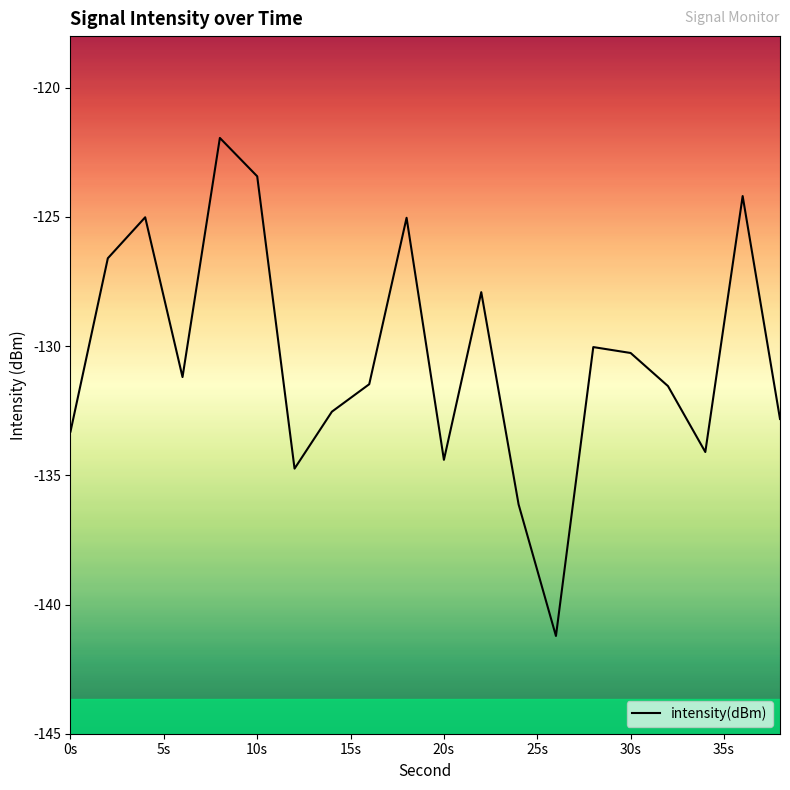

What is the greatest value displayed?

-121.9